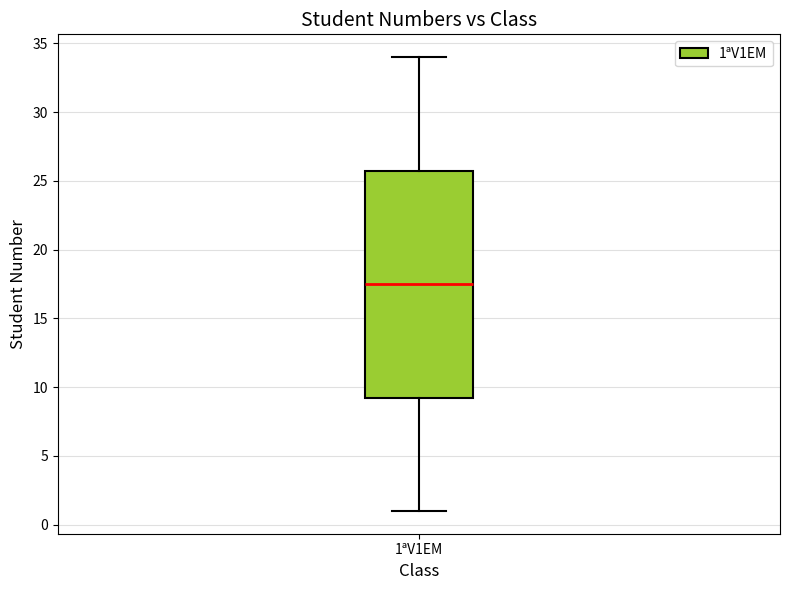

Transcribe this box plot: give where the median line is, the range the box spans, and where the two whiskers end, as read against the y-axis. The values are not printed on the chart, so give them approximately, as read against the axis.

median 17.5, box 9.5 to 26.0, whiskers 1.0 to 34.0